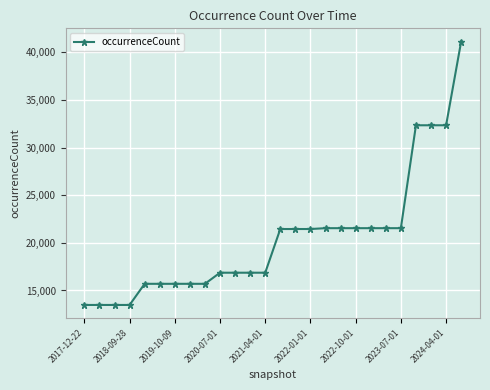

What is the smallest value displayed?

13481